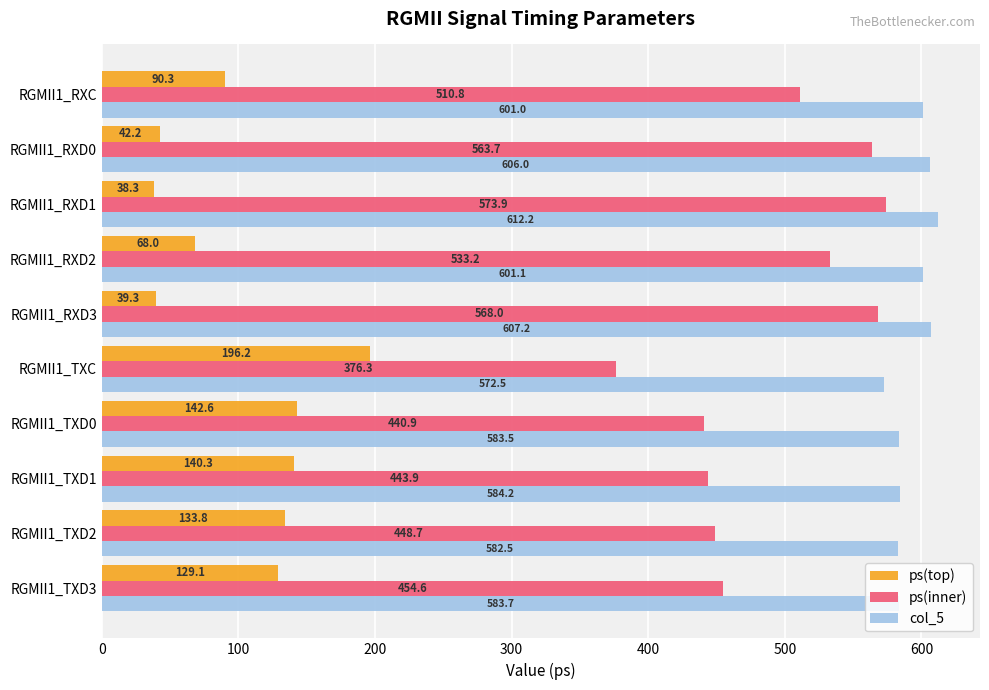

Read the ps(top) value at RGMII1_TXD3.

129.1